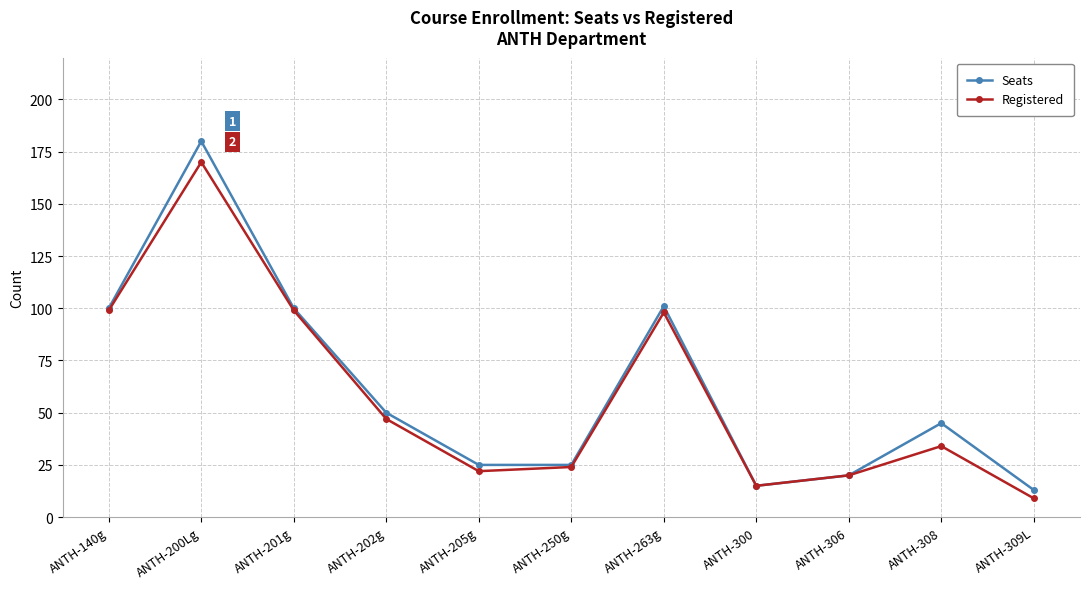

Which series has the widest spread of values?

Seats